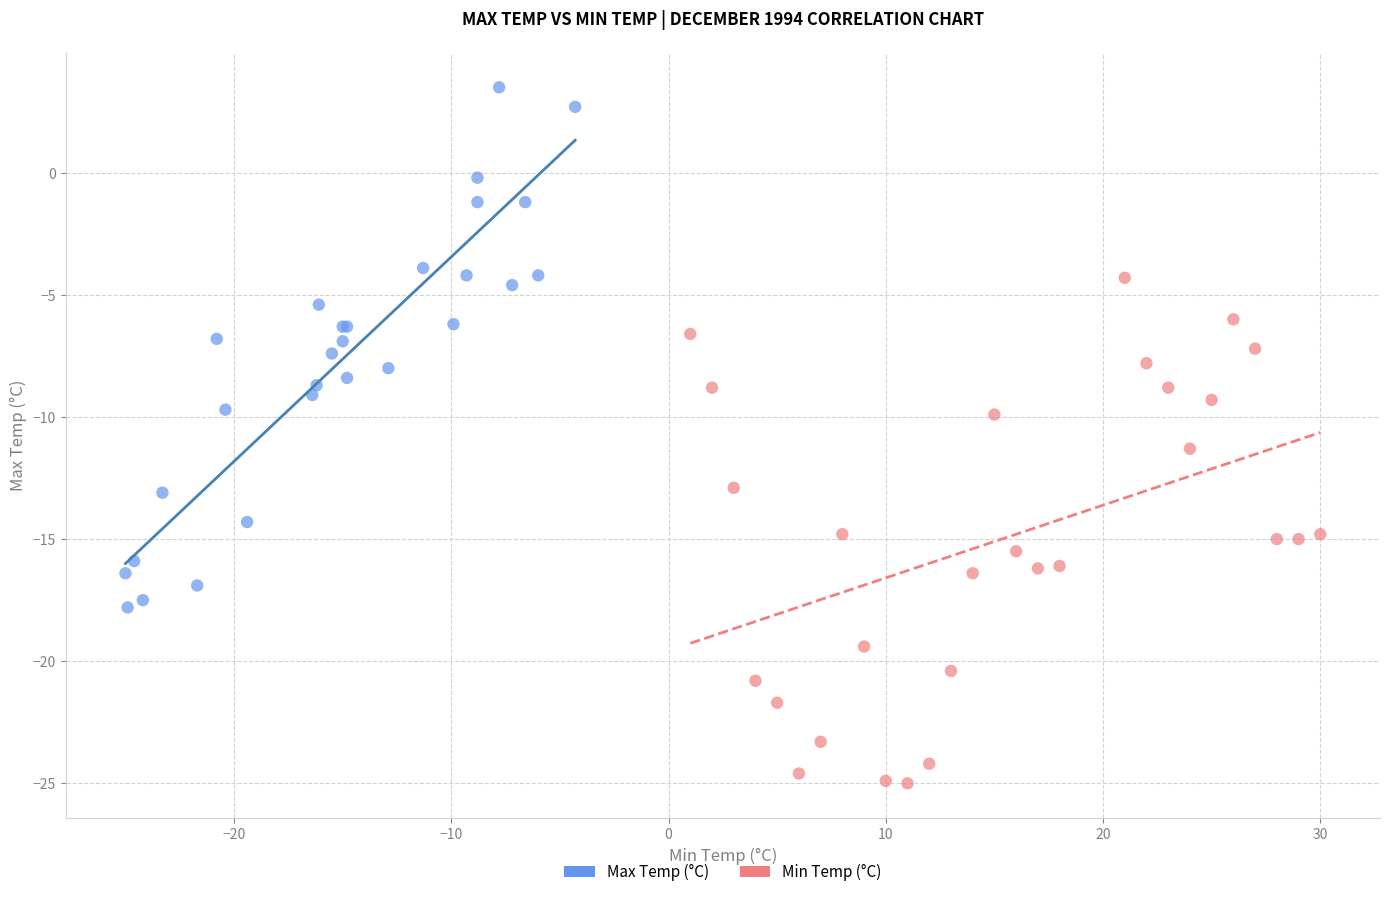

Which series reaches the maximum Y coordinate?

Max Temp (°C)